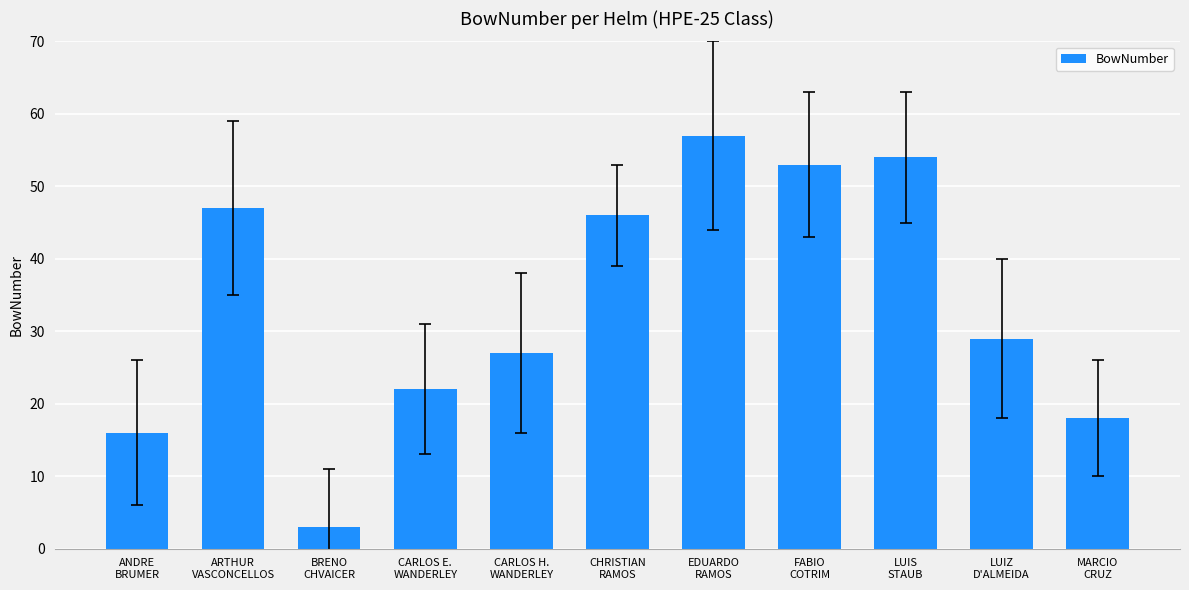

Reading right to left, what are all the values shown in this chart?

MARCIO
CRUZ=18	LUIZ
D'ALMEIDA=29	LUIS
STAUB=54	FABIO
COTRIM=53	EDUARDO
RAMOS=57	CHRISTIAN
RAMOS=46	CARLOS H.
WANDERLEY=27	CARLOS E.
WANDERLEY=22	BRENO
CHVAICER=3	ARTHUR
VASCONCELLOS=47	ANDRE
BRUMER=16